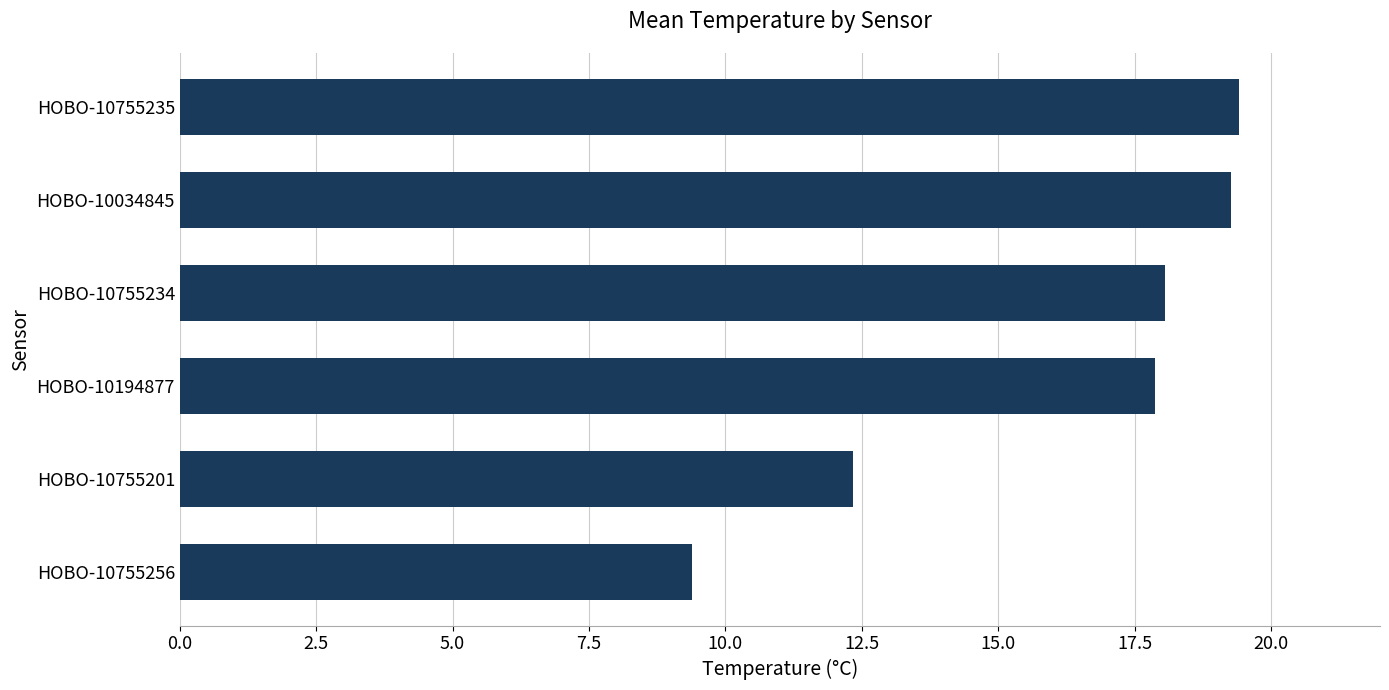

At which label is the value closest to 14?

HOBO-10755201